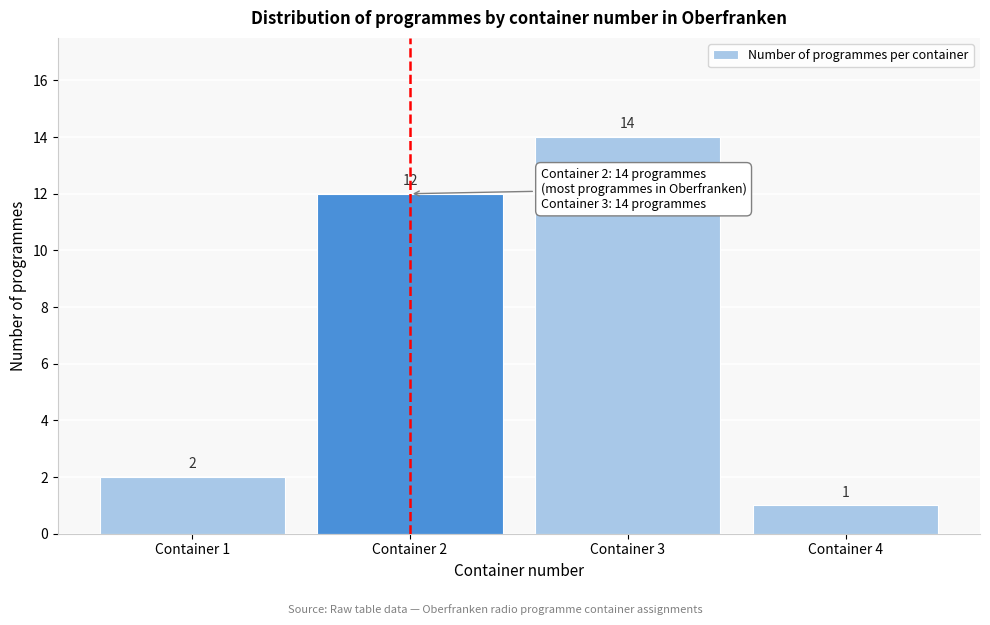

Reading left to right, list every bar in this chart as the range it spans on the x-axis followed by its height.

0.5 to 1.5: 2
1.5 to 2.5: 12
2.5 to 3.5: 14
3.5 to 4.5: 1